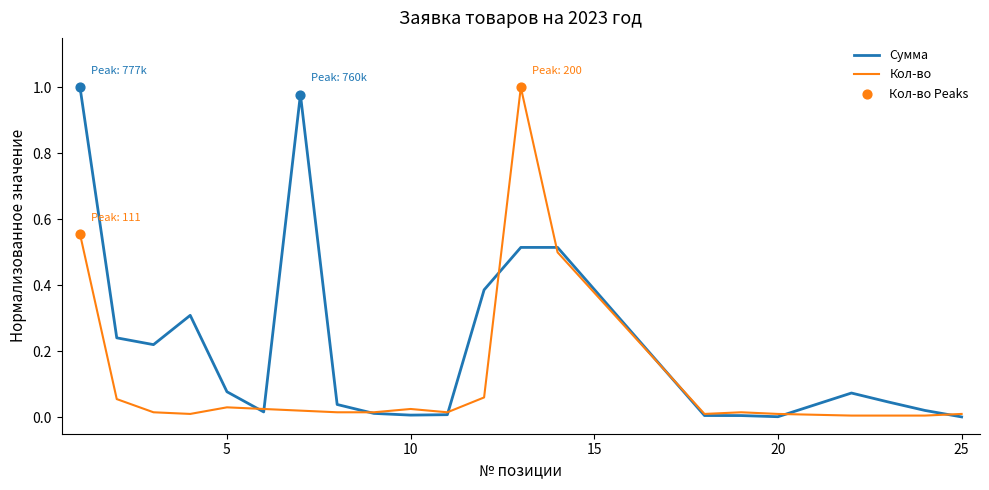

Which series has the largest total across all categories?

Сумма